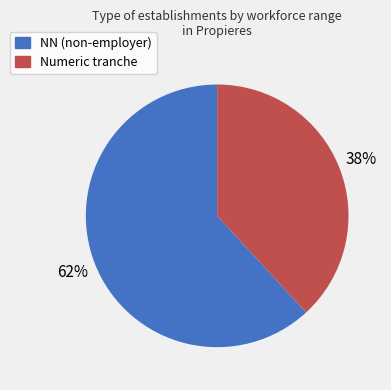

Does any single category account for the majority?

Yes